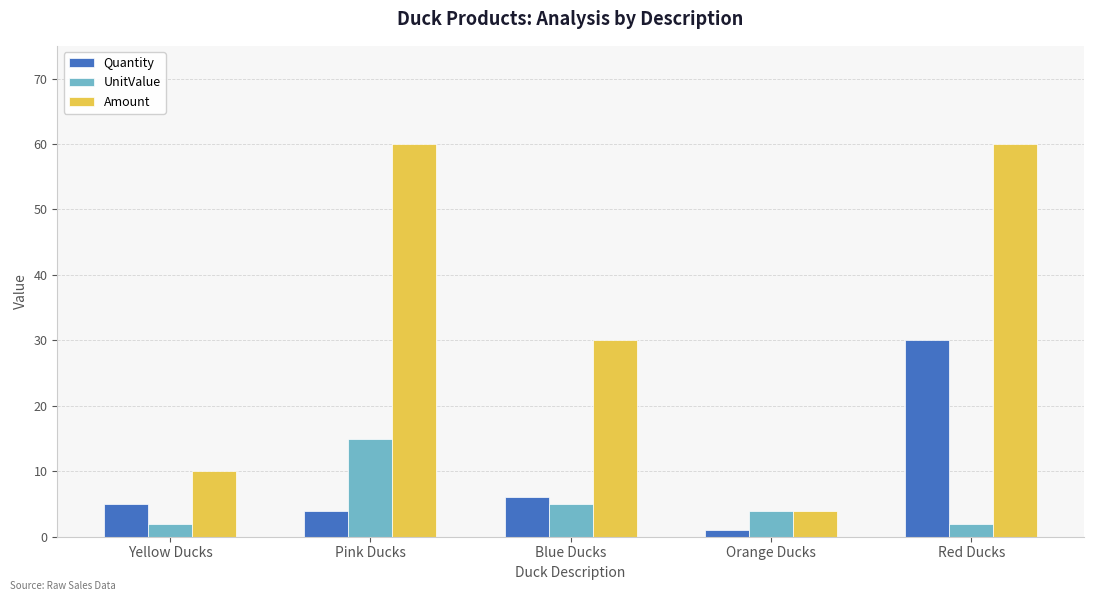

Reading right to left, extract all data points from this chart.

Quantity: 30	1	6	4	5
UnitValue: 2	4	5	15	2
Amount: 60	4	30	60	10